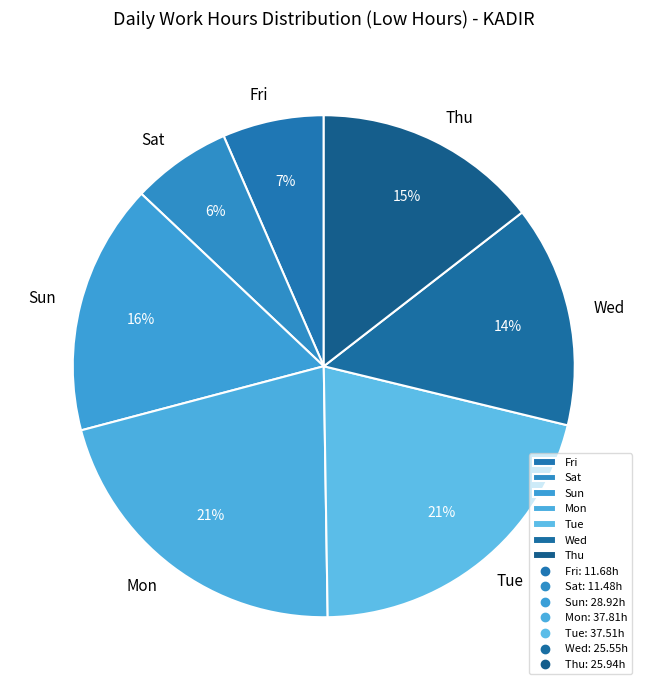

Approximately how many times larger is the value at Sat compared to Sun?

0.4